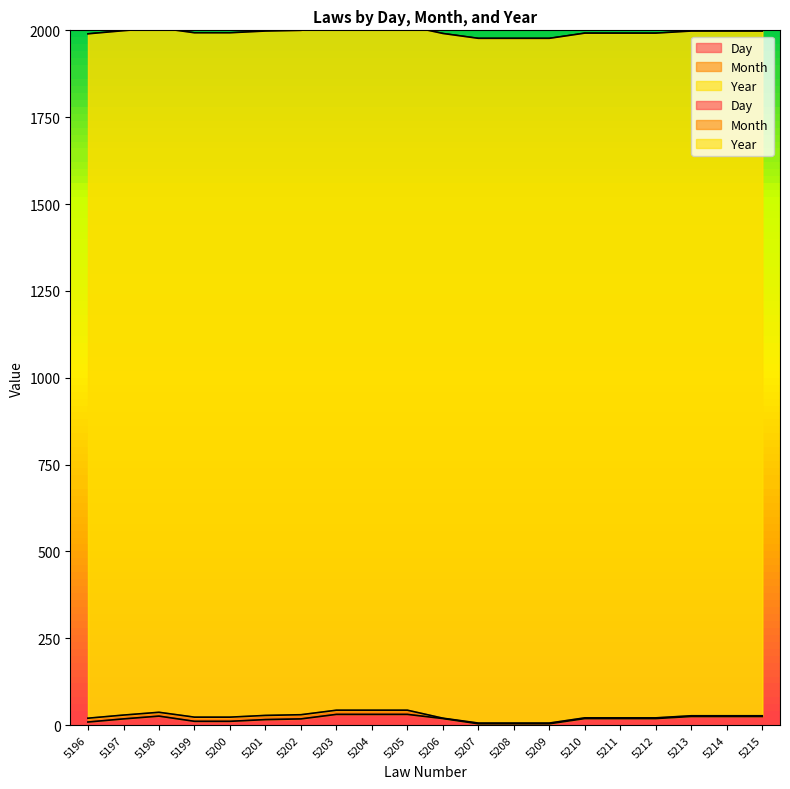

Rank the series at 5205 from highest to lowest value.

Year, Day, Month